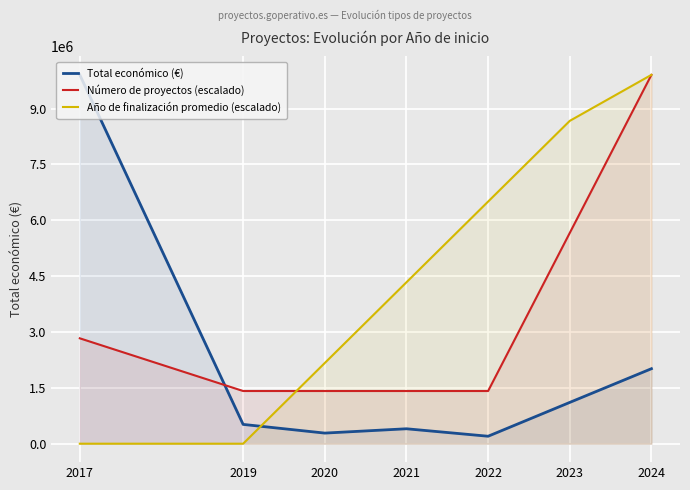

At how many categories does at least one series exceed 6213592?

4